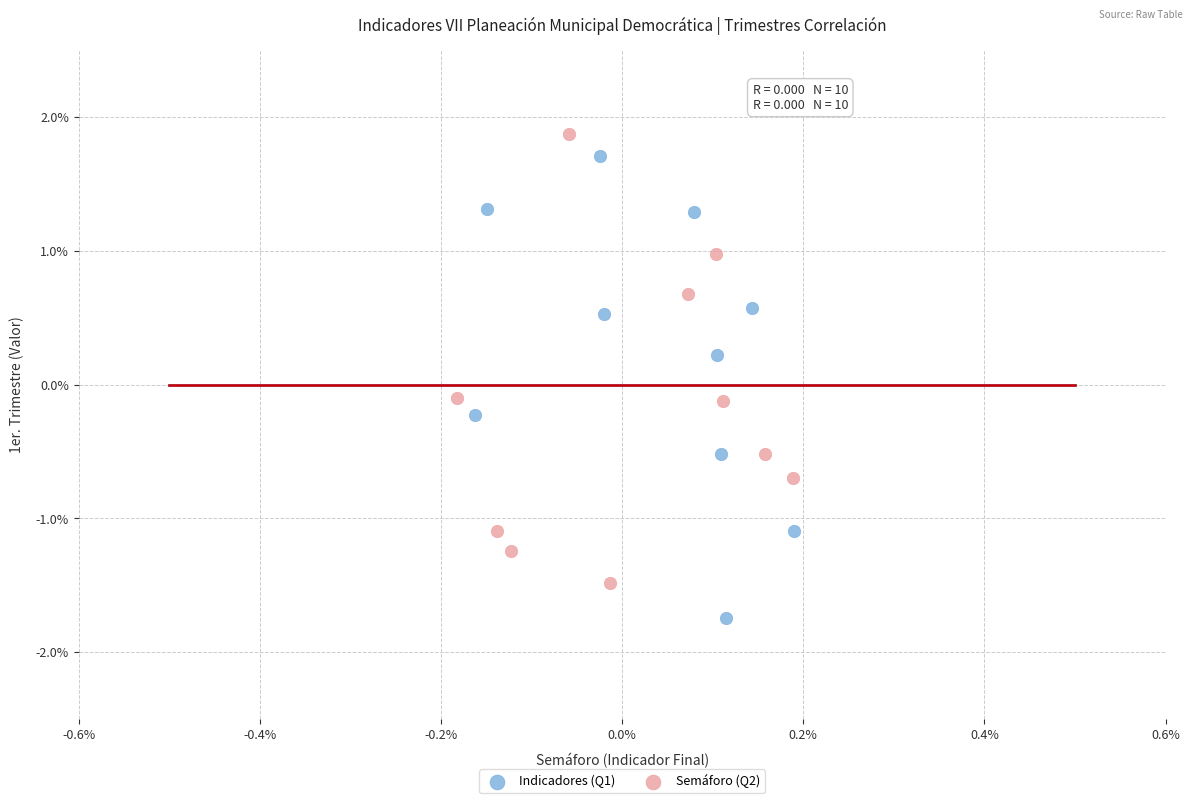

Which series has the largest Y range (max minus min)?

Indicadores (Q1)